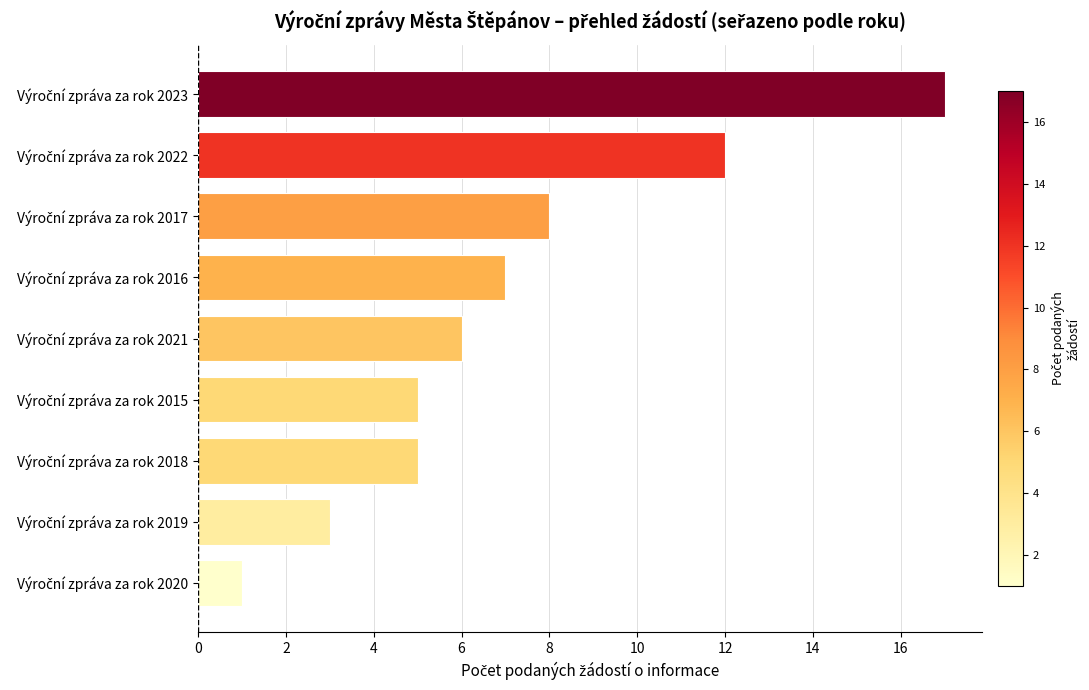

What is the sum of all values?

64